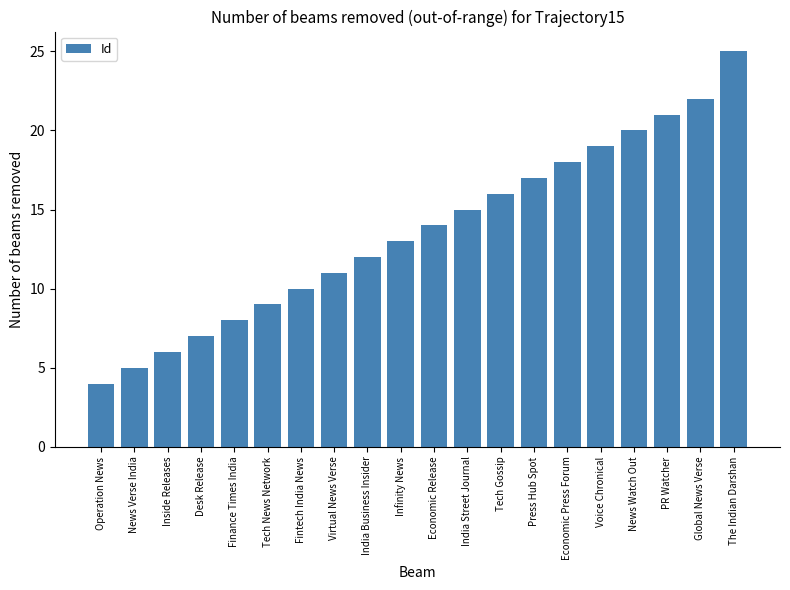

True or false: the data shows 15 at India Street Journal.

True